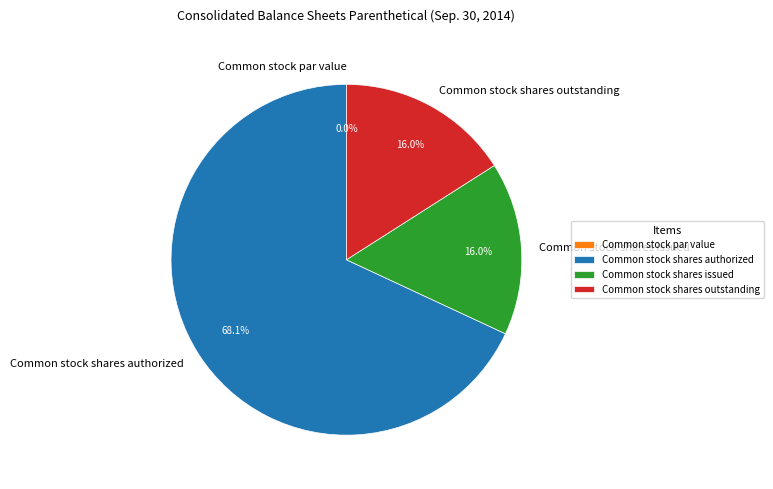

Between Common stock shares outstanding and Common stock par value, which is larger?

Common stock shares outstanding